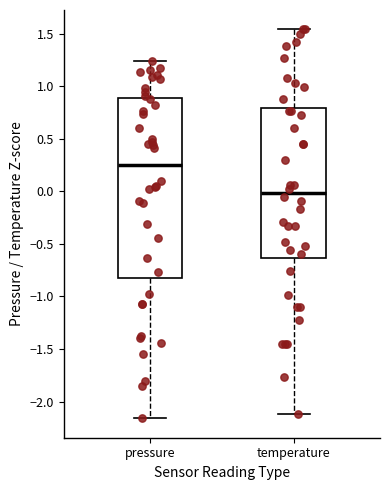

Reading left to right, read every box against the y-axis: the position of its median line, the range the box covers, and the ends of its whiskers. The values are not printed on the chart, so give them approximately, as read against the axis.

pressure: median 0.25, box -0.80 to 0.90, whiskers -2.15 to 1.25
temperature: median 0.00, box -0.65 to 0.80, whiskers -2.10 to 1.55